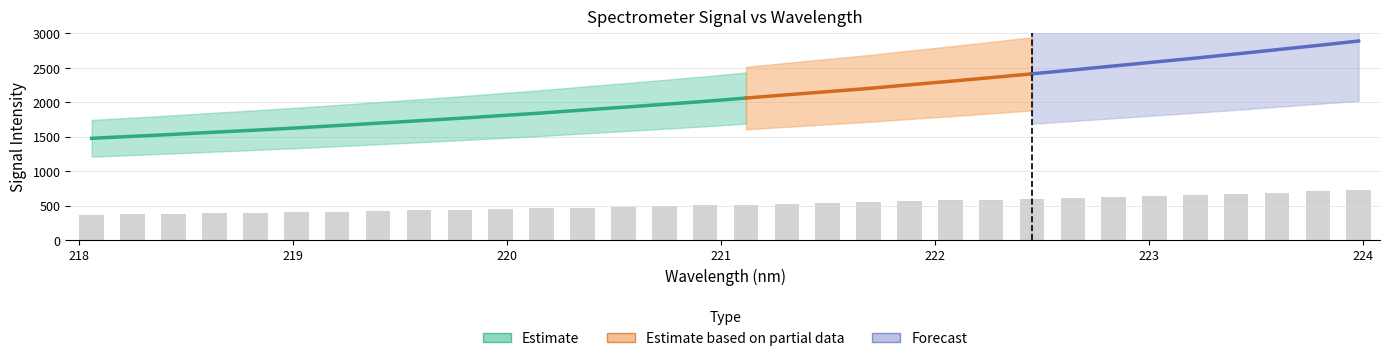

What is the minimum value shown in the chart?

369.6